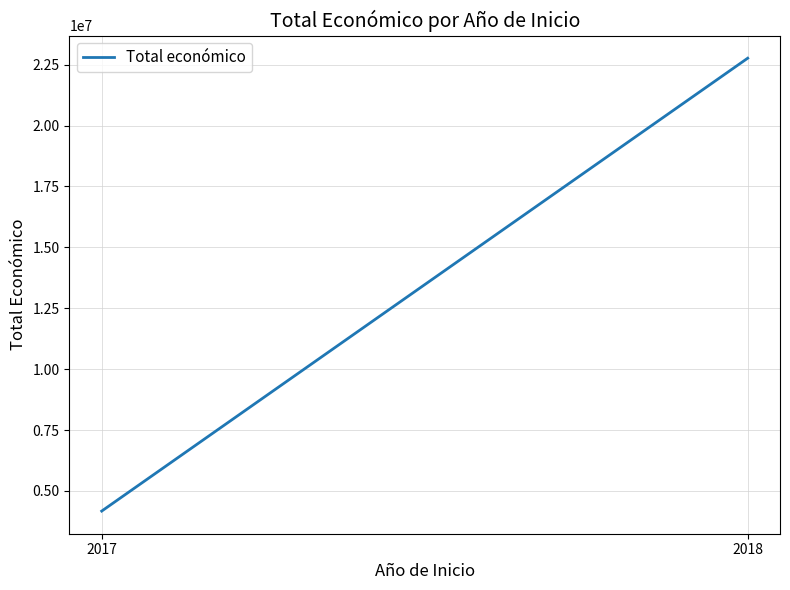

List the labels in order of value, largest first.

2018, 2017